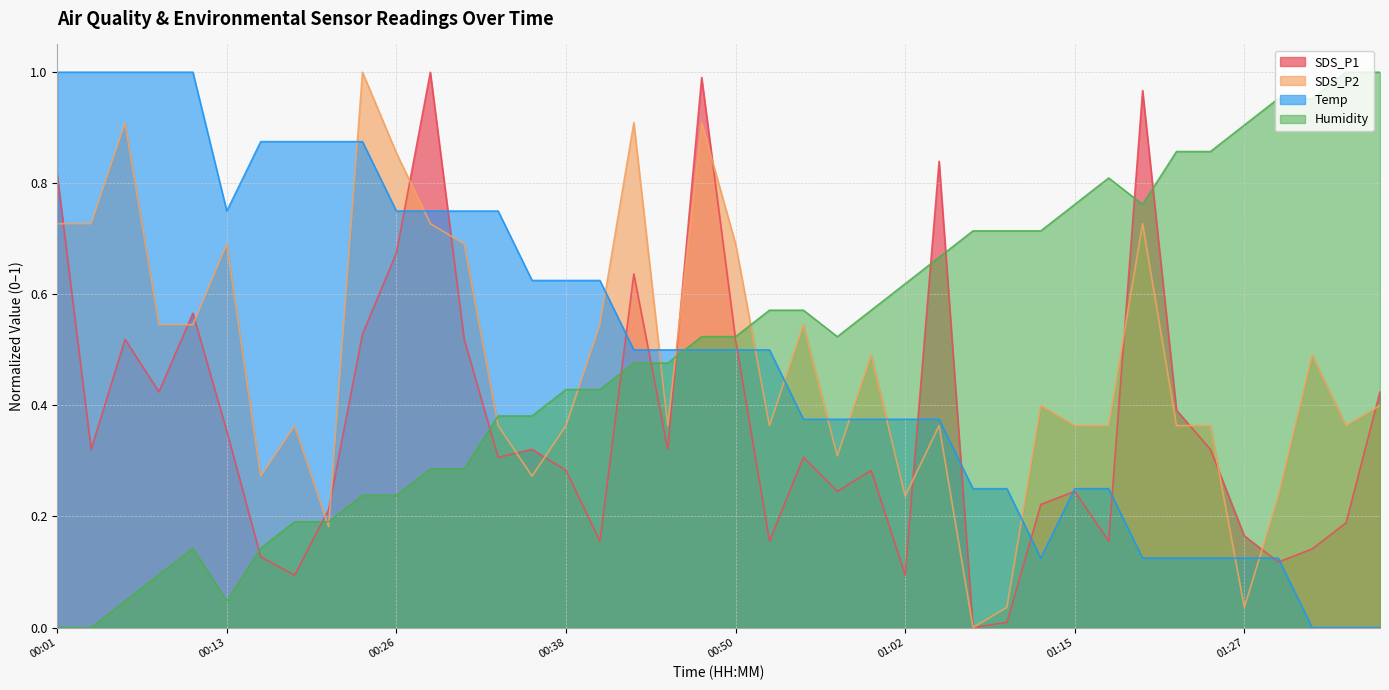

What is the label of the 25th point from the left?

01:00